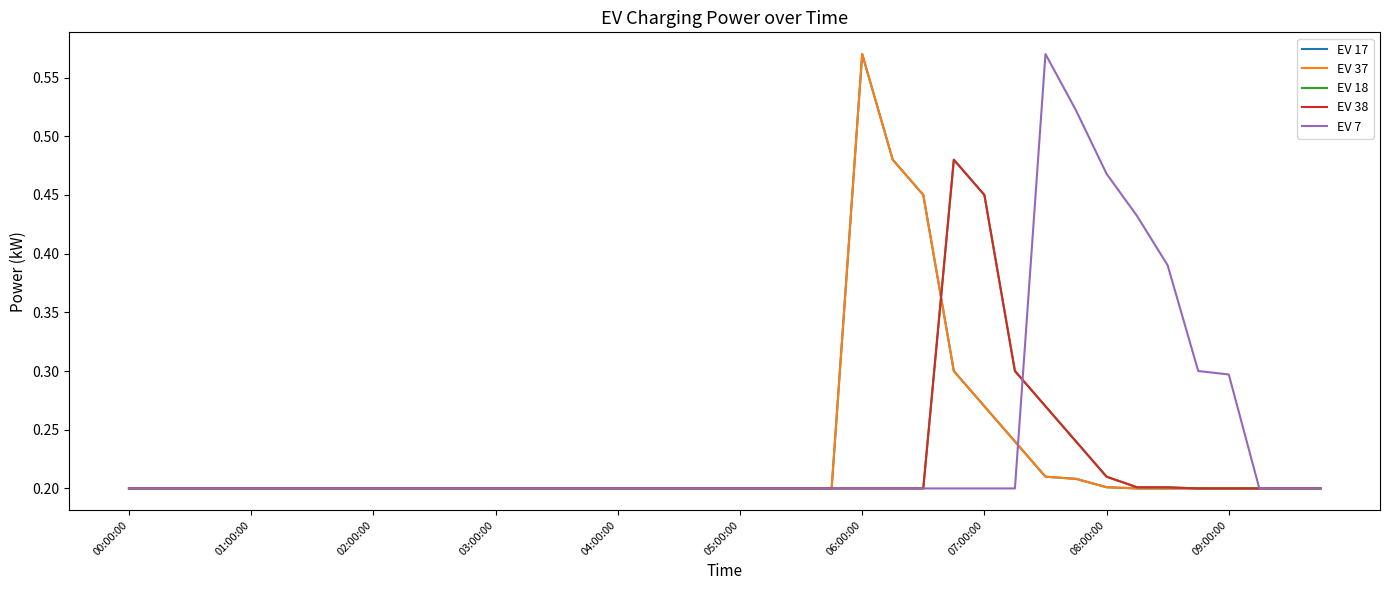

At which label is EV 17 closest to 0?

00:00:00